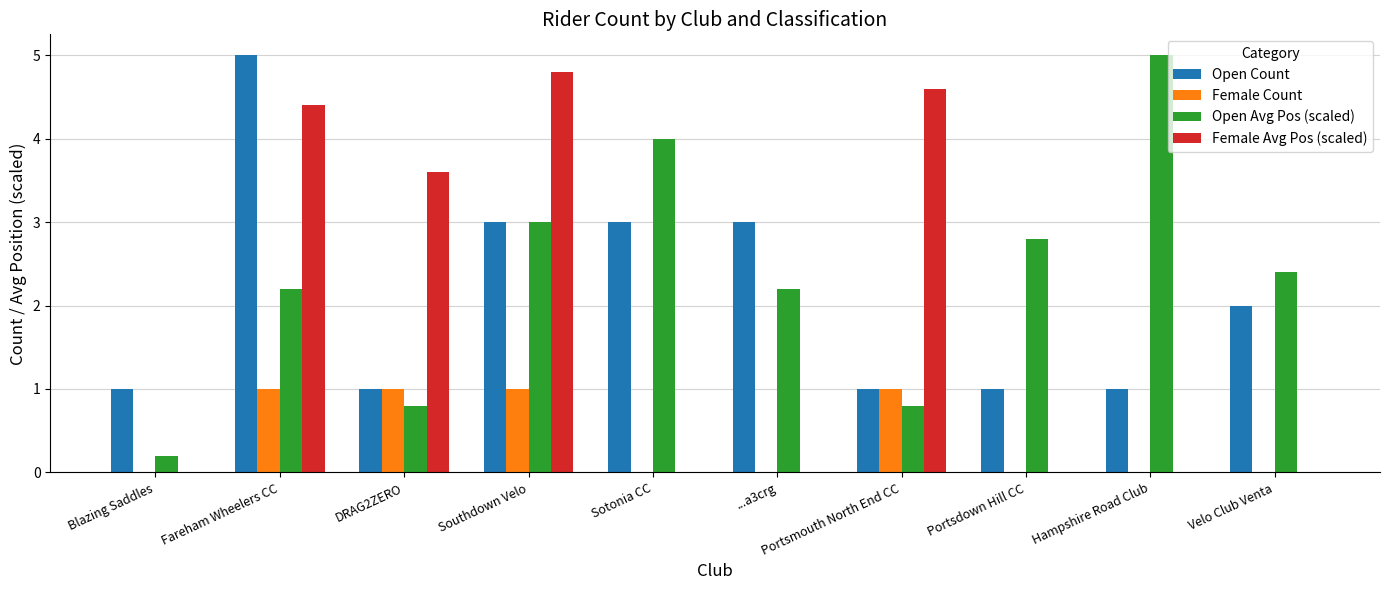

What is the approximate value of Open Avg Pos (scaled) at Sotonia CC?

4.0